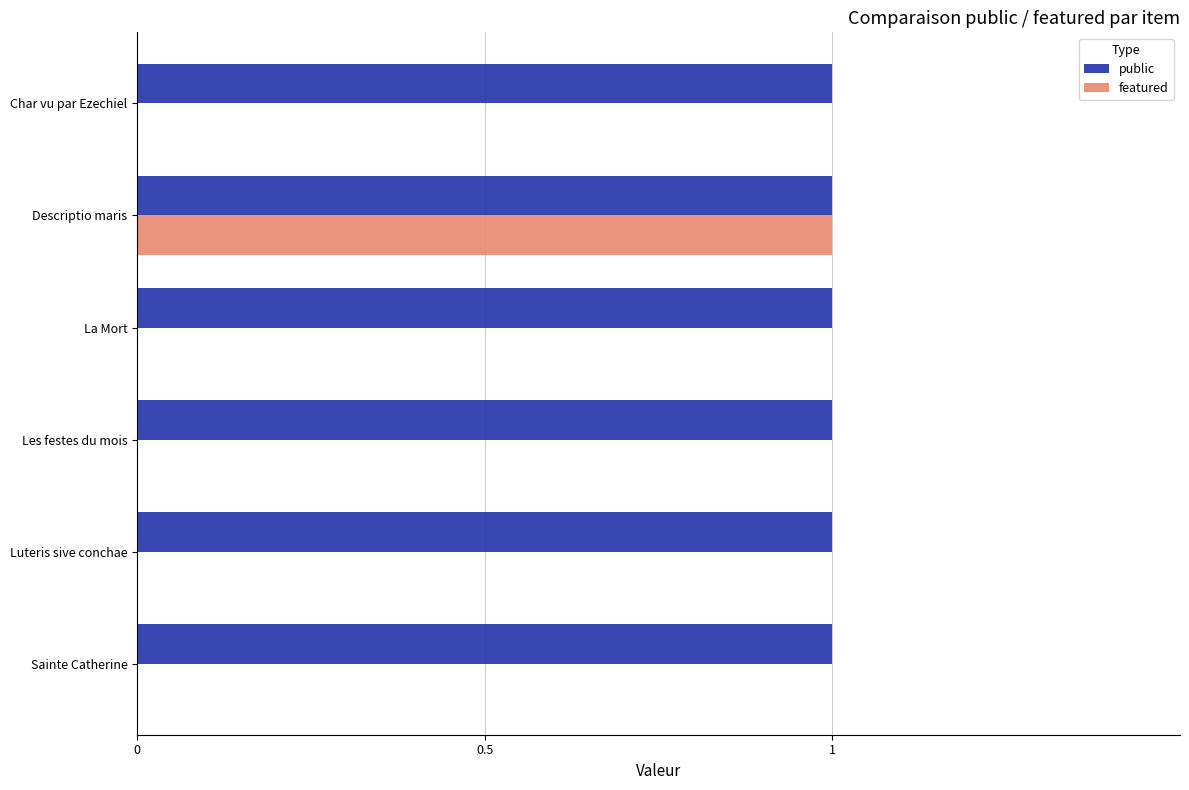

True or false: public has a value of 1 at Luteris sive conchae.

True